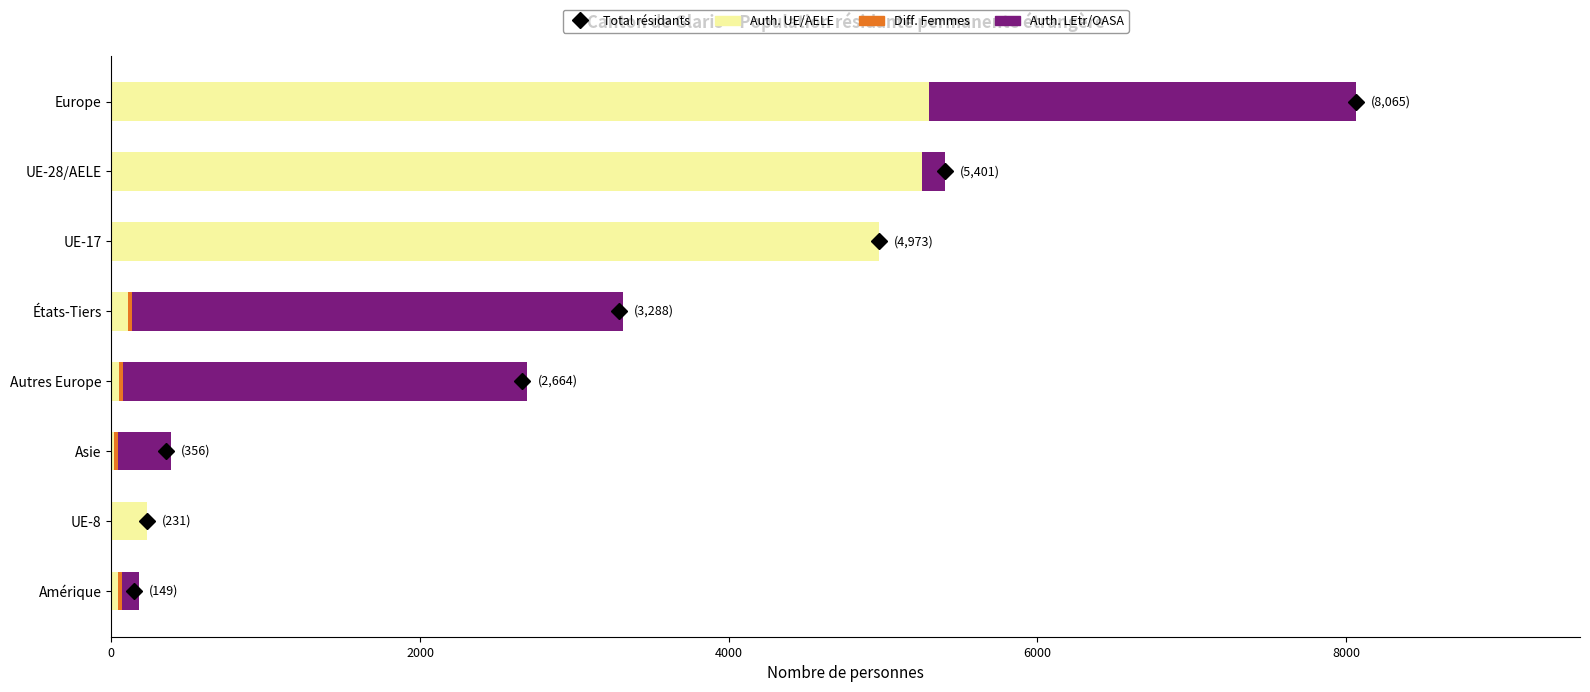

What is the total value across all series at Europe?

8065